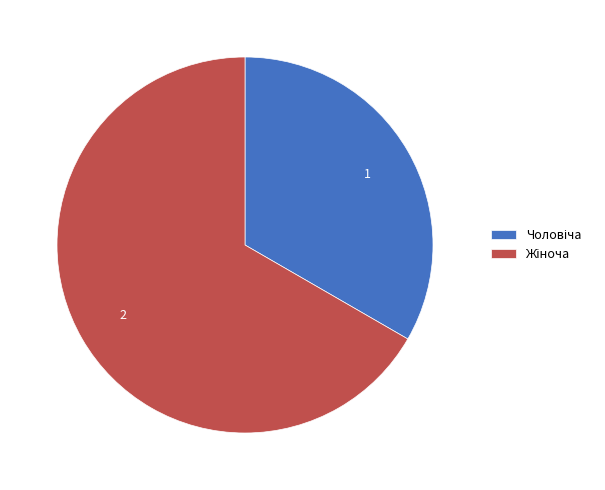

Does any single category account for the majority?

Yes